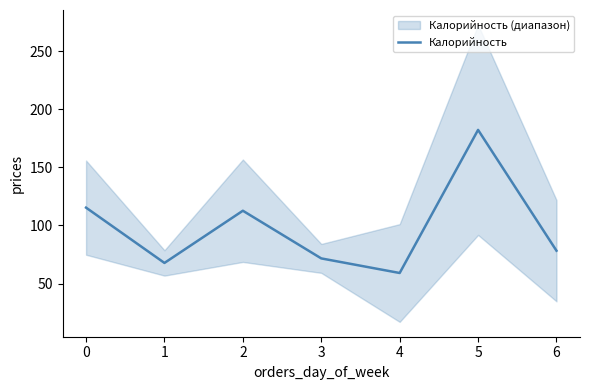

What is the change in value from 0 to 5?

+67.0